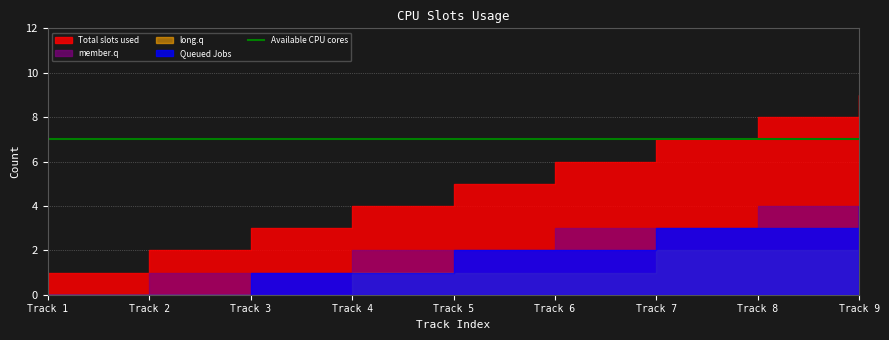

What is the value of the Total slots used point at the 3rd from the left?

3